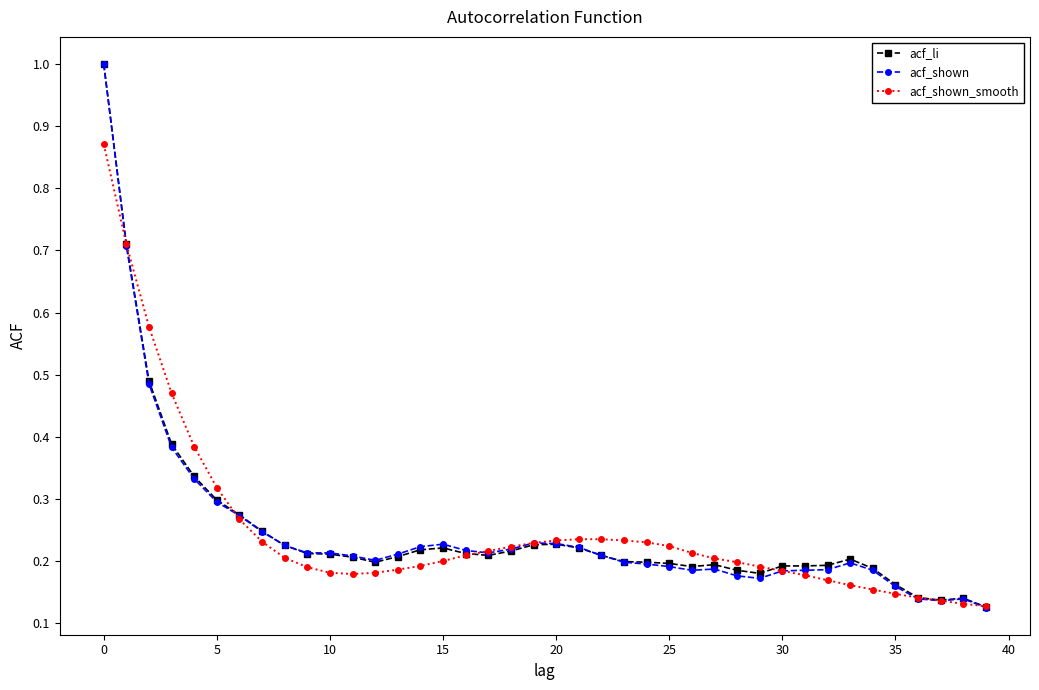

Which series has the widest spread of values?

acf_shown